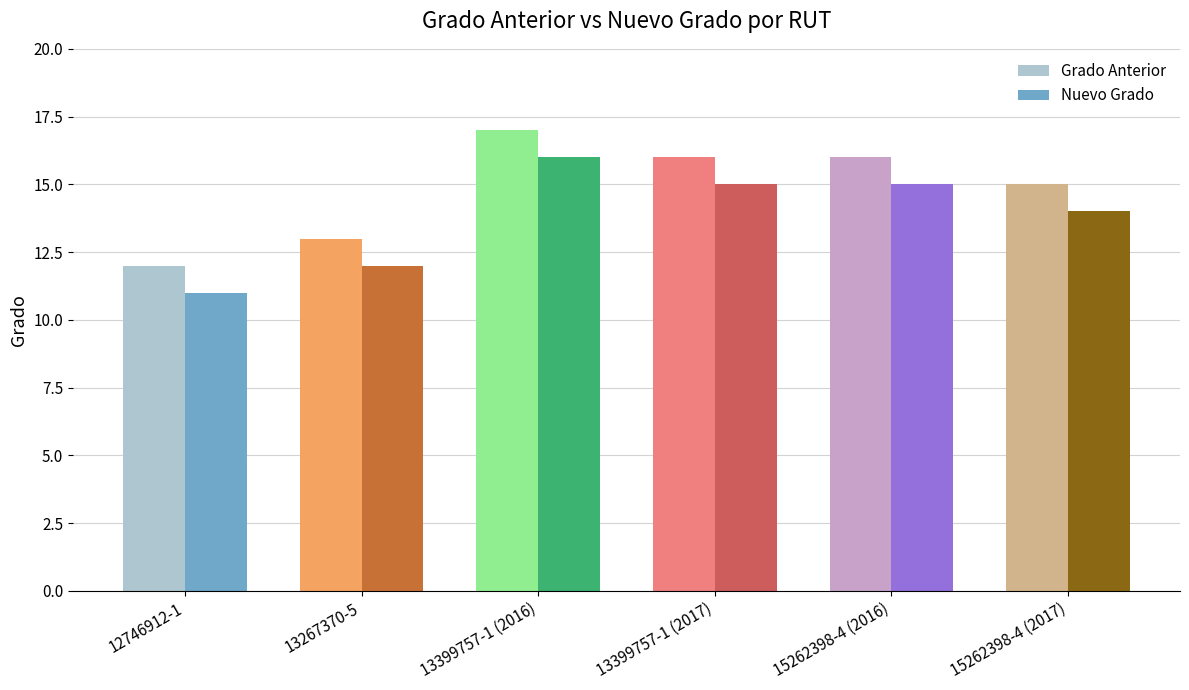

What is the difference between the Nuevo Grado values at 13399757-1 (2016) and 13267370-5?

4